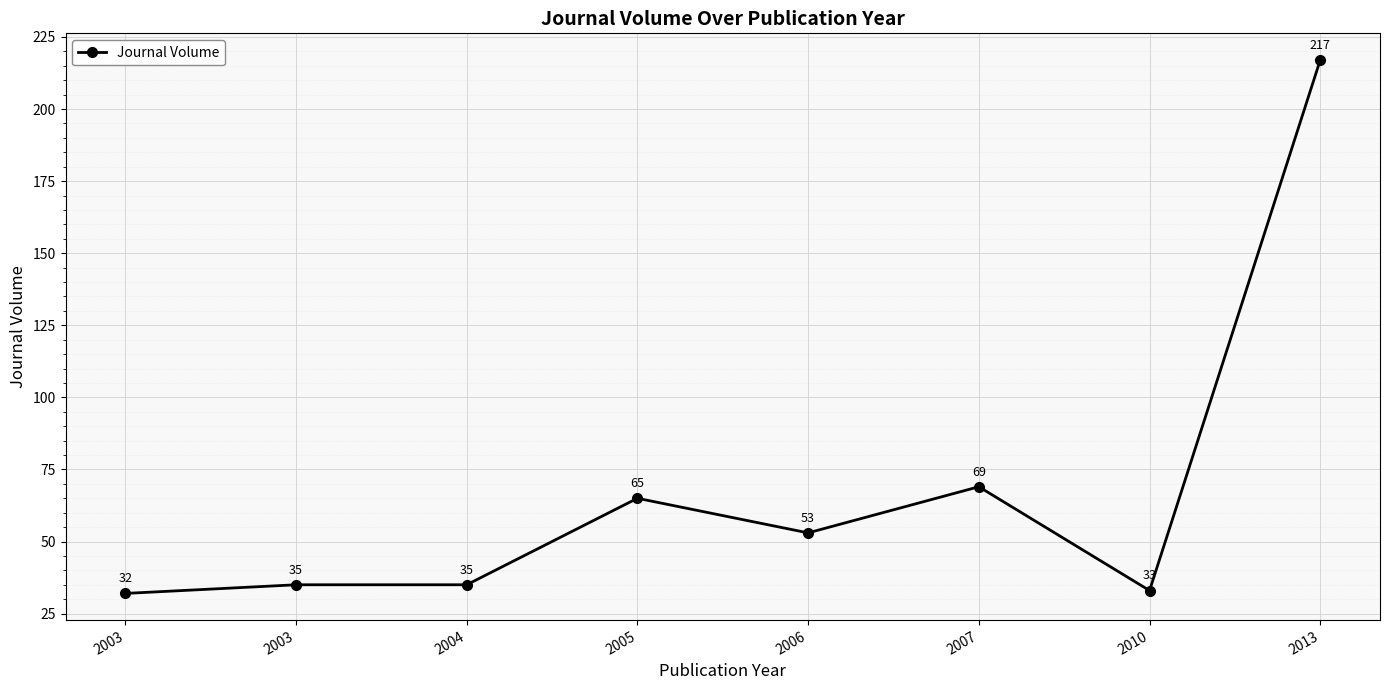

How many data points are less than 53?

4